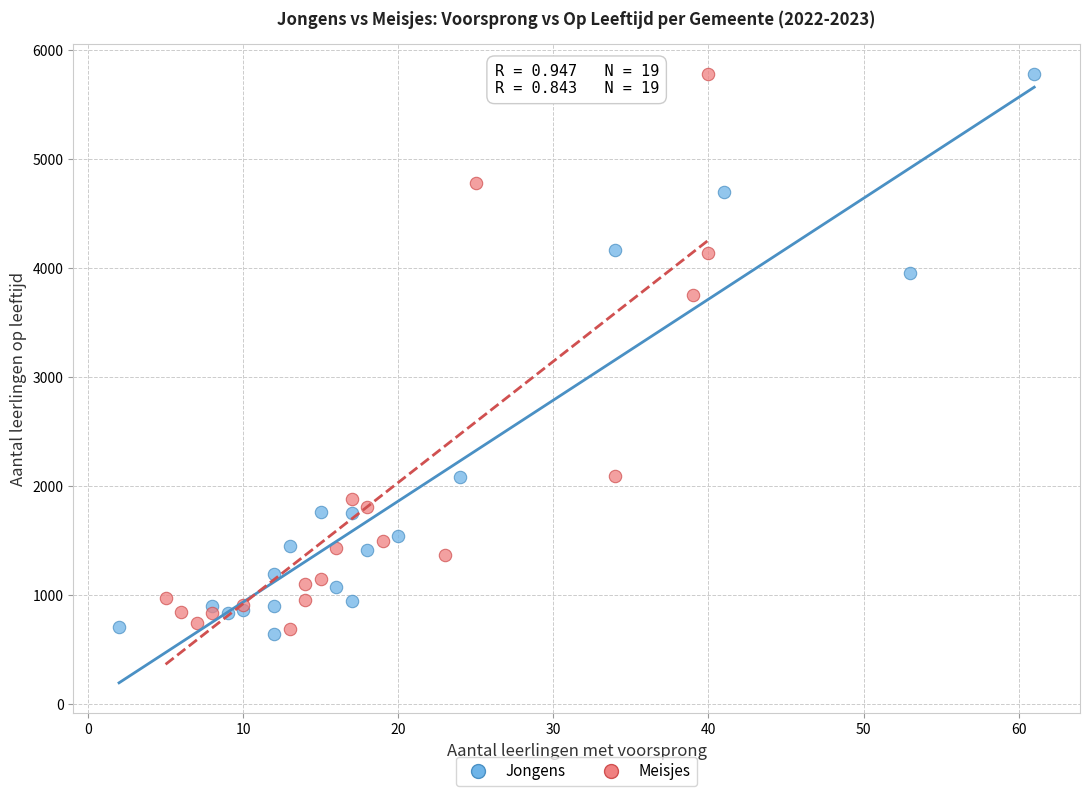

What are all the series names shown in the legend?

Jongens, Meisjes